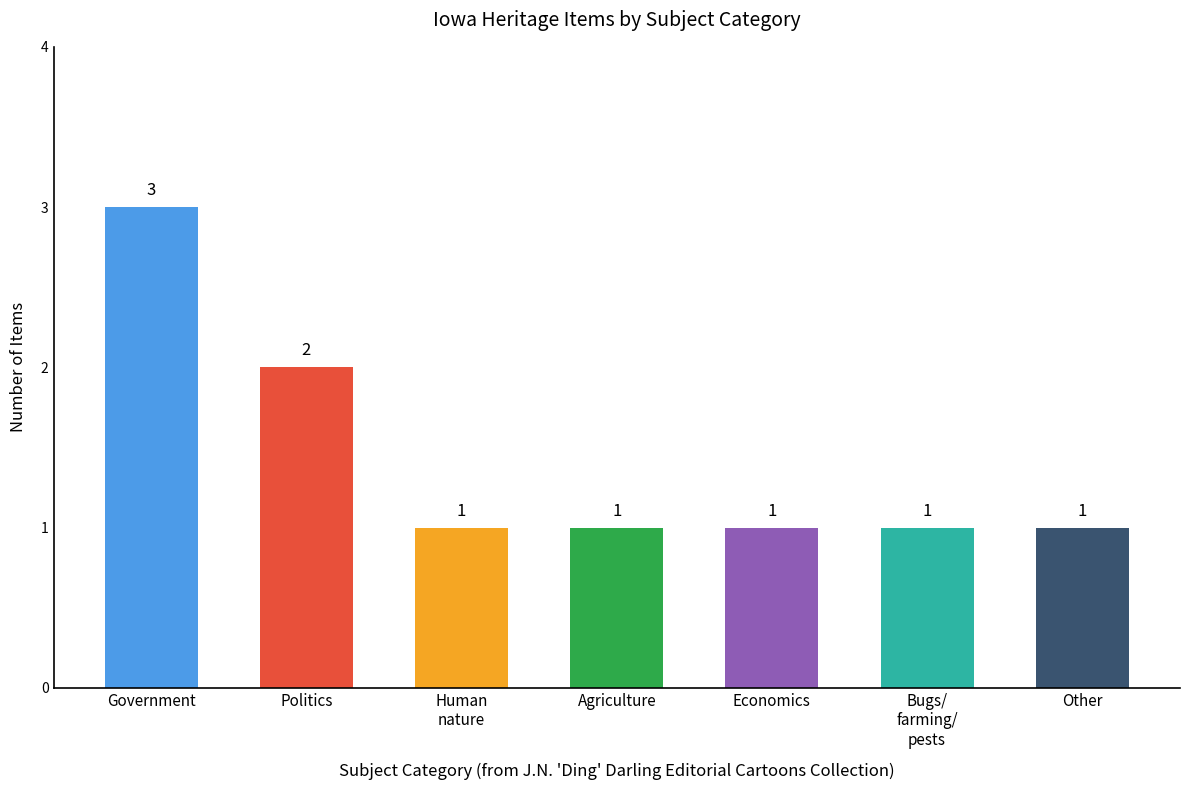

What is the difference between the second highest and minimum values?

1